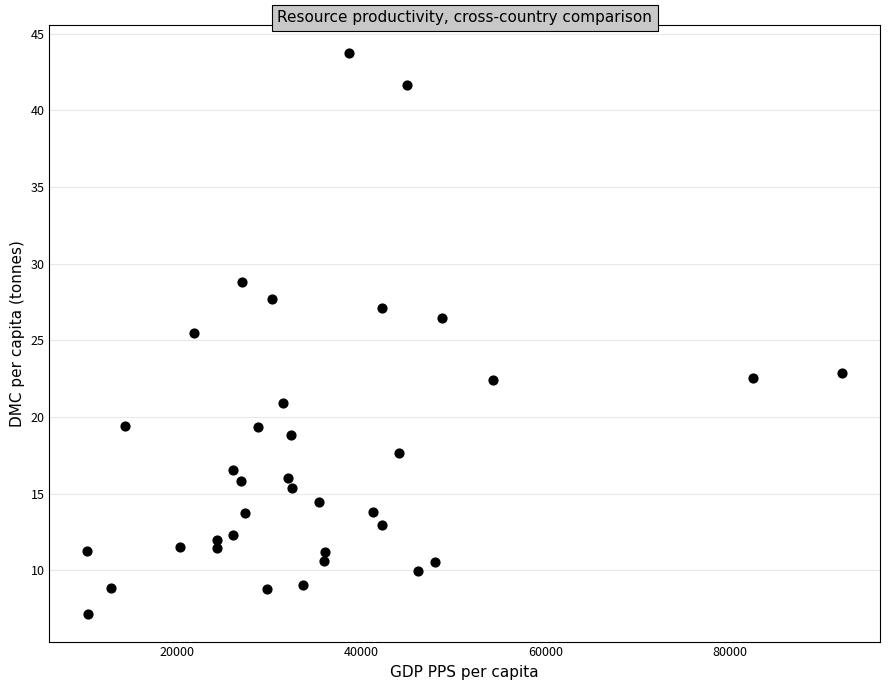

What Y value in the scatter plot is closest to 25?

25.5